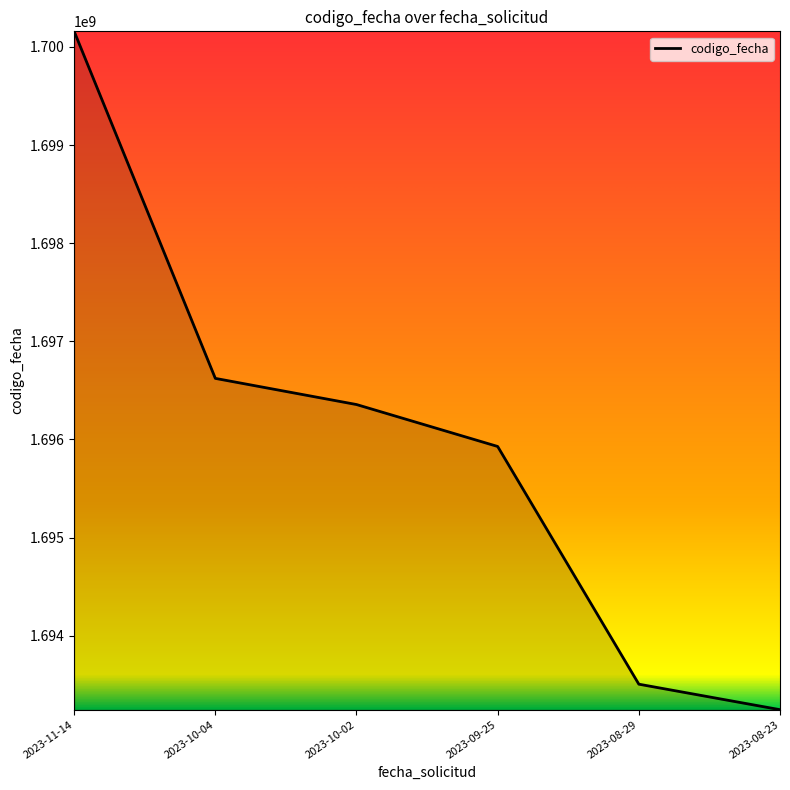

What is the difference between the values at 2023-10-02 and 2023-09-25?

427409